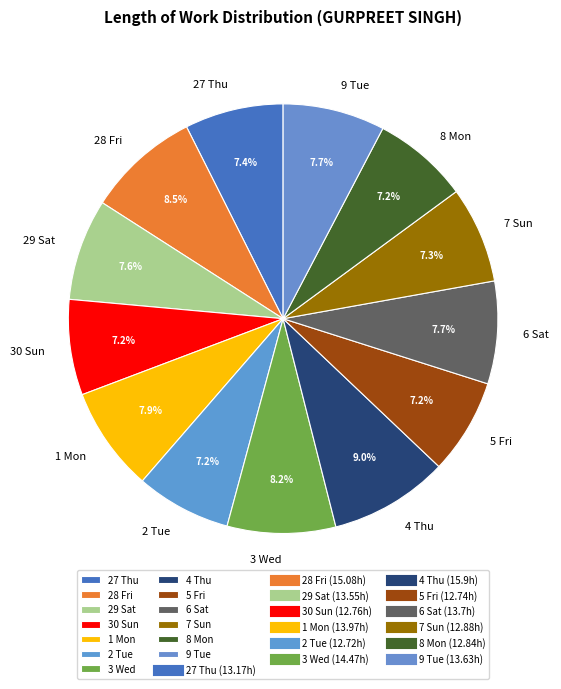

Does 28 Fri represent more than half of the total?

No